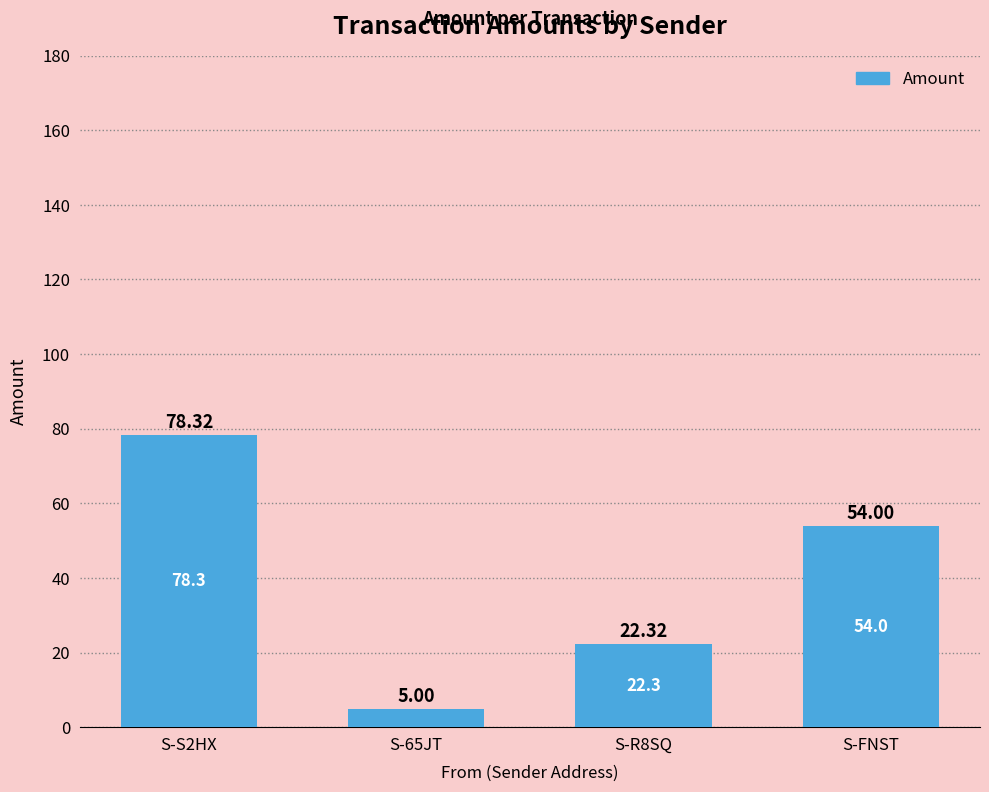

What is the value of the 4th bar from the left?

54.0